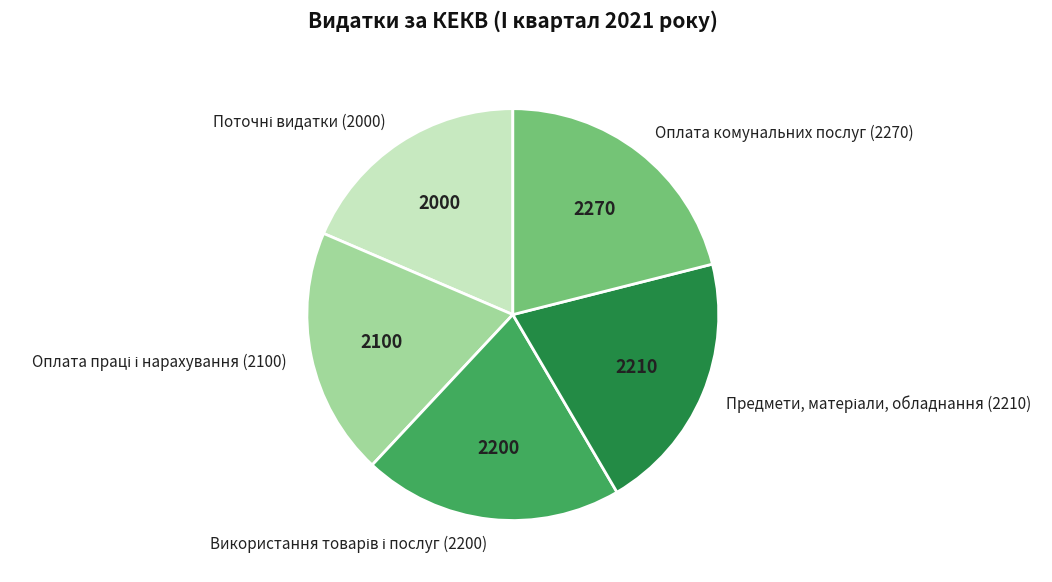

Is it true that Оплата комунальних послуг (2270) is 34% of the pie?

False